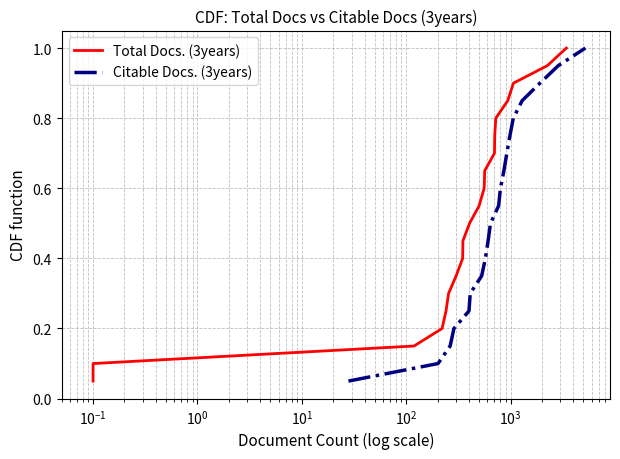

Which series has the largest total across all categories?

Total Docs. (3years)